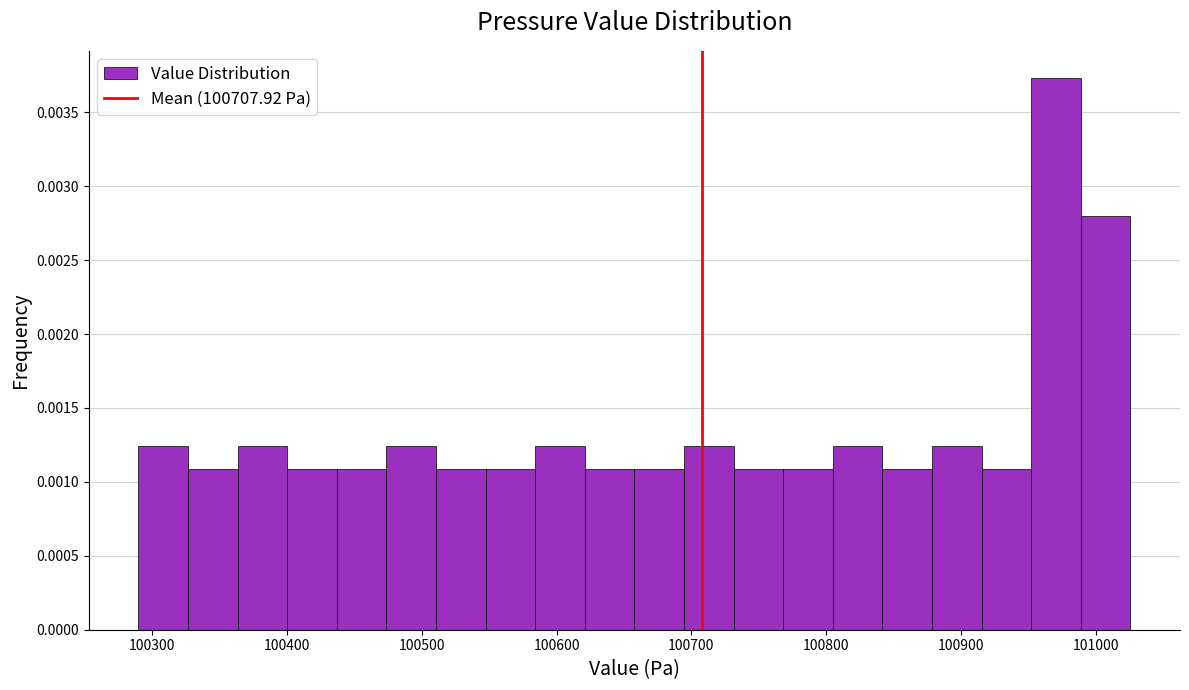

Around what value on the x-axis is the tallest bar? Give the approximate position of its centre, as read against the axis.

100970